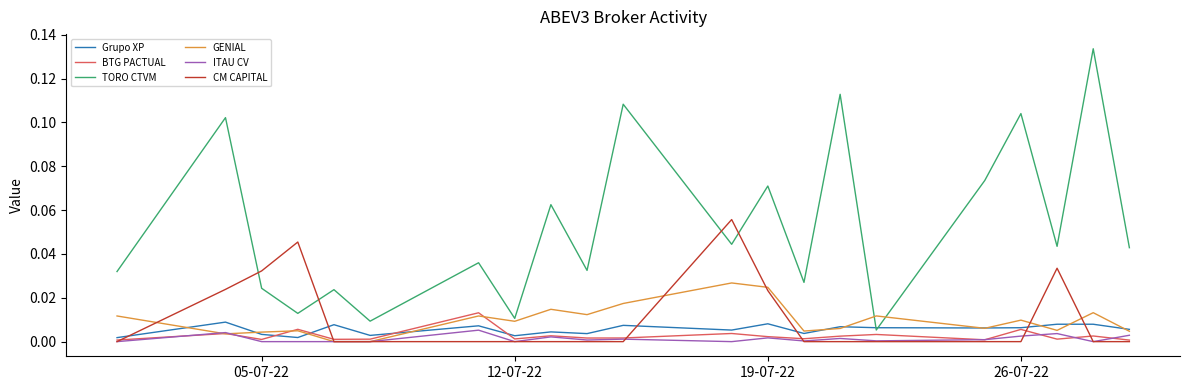

How many times do CM CAPITAL and TORO CTVM cross each other?

4